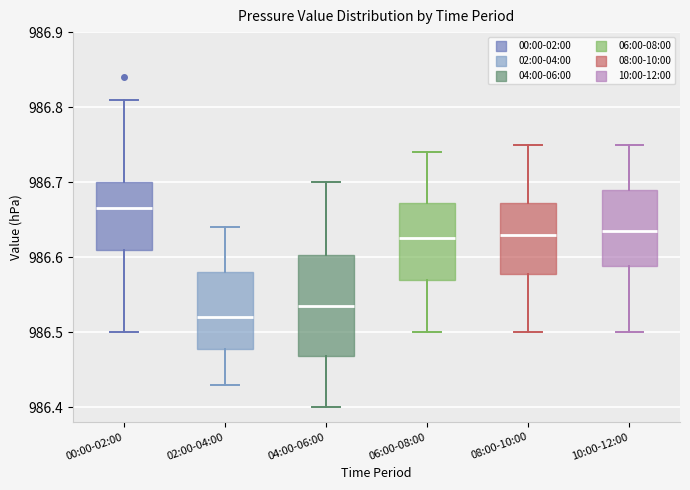

Which box has the highest median line?

00:00-02:00